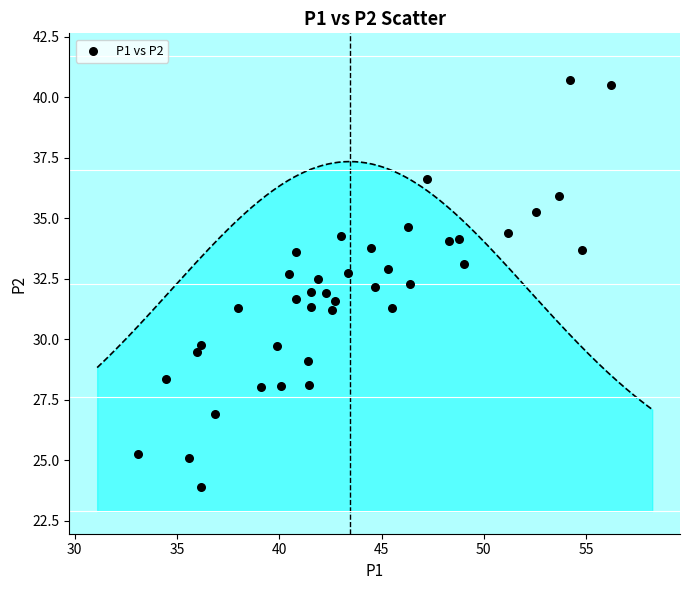

What is the range of X values (max minus min)?

23.1